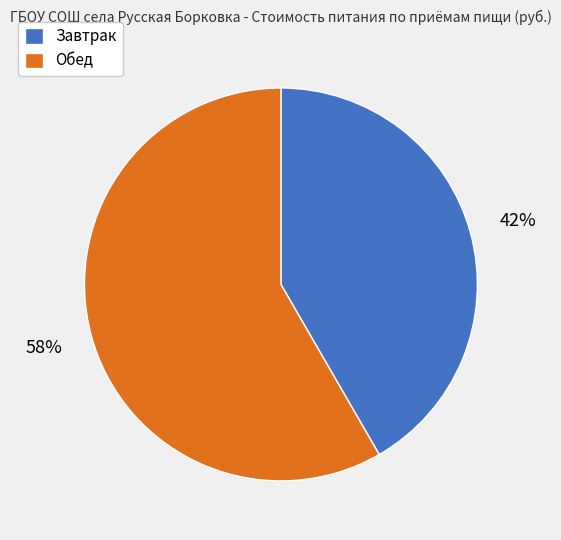

To the nearest percent, what portion does Завтрак represent?

42%